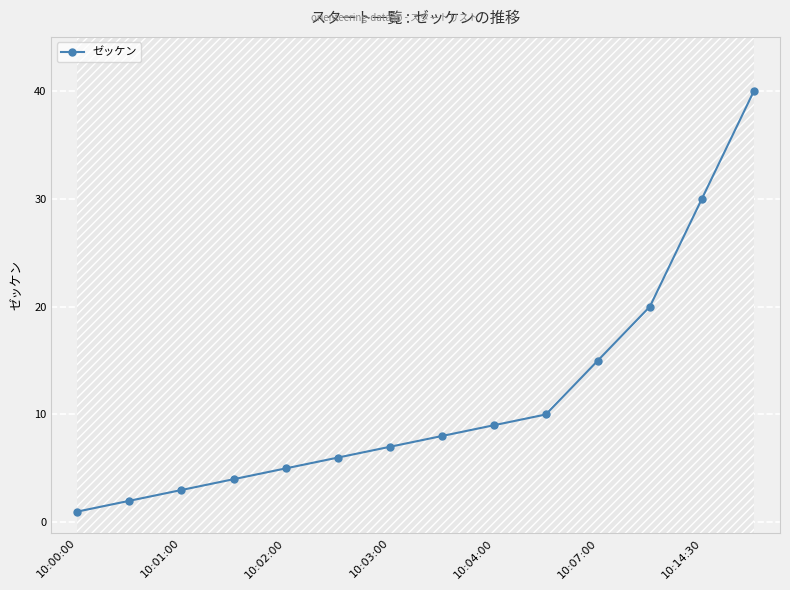

What is the value of the 4th point from the left?

4